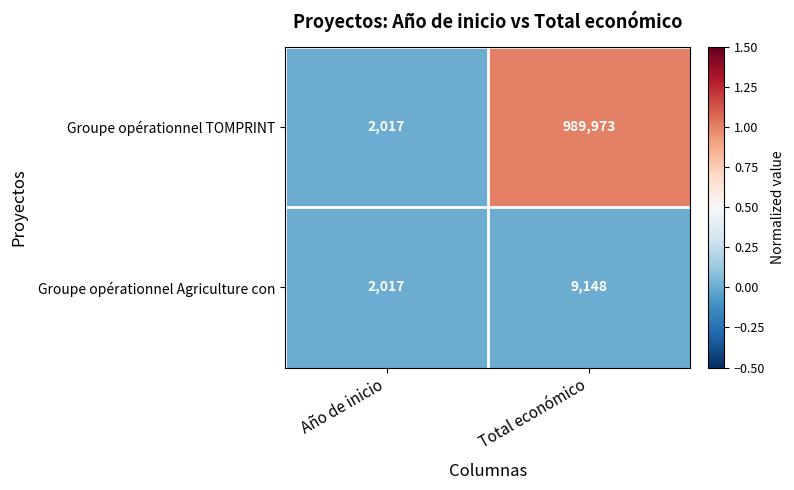

Is the value of Groupe opérationnel TOMPRINT at Total económico greater than the value of Groupe opérationnel Agriculture con at Total económico?

Yes